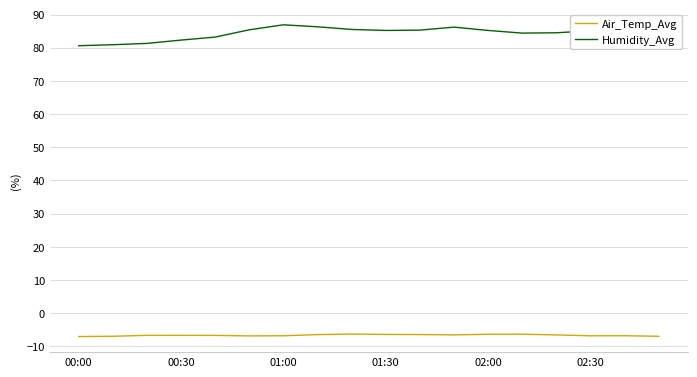

What is the greatest value displayed?

86.9